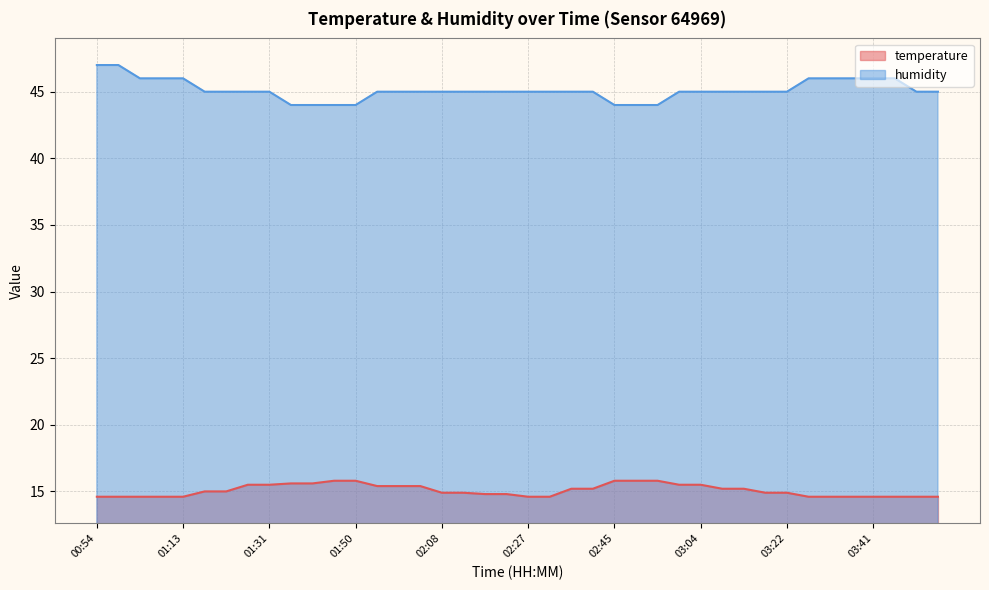

Reading left to right, transcribe all the data shown in this chart.

temperature: 14.6	14.6	14.6	14.6	14.6	15.0	15.0	15.5	15.5	15.6	15.6	15.8	15.8	15.4	15.4	15.4	14.9	14.9	14.8	14.8	14.6	14.6	15.2	15.2	15.8	15.8	15.8	15.5	15.5	15.2	15.2	14.9	14.9	14.6	14.6	14.6	14.6	14.6	14.6	14.6
humidity: 47.0	47.0	46.0	46.0	46.0	45.0	45.0	45.0	45.0	44.0	44.0	44.0	44.0	45.0	45.0	45.0	45.0	45.0	45.0	45.0	45.0	45.0	45.0	45.0	44.0	44.0	44.0	45.0	45.0	45.0	45.0	45.0	45.0	46.0	46.0	46.0	46.0	46.0	45.0	45.0